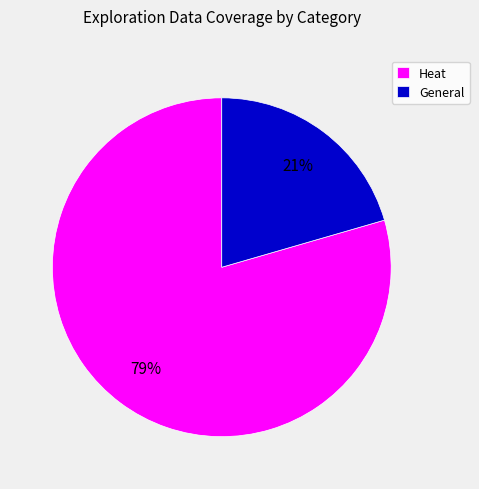

True or false: Heat accounts for 79% of the total.

True